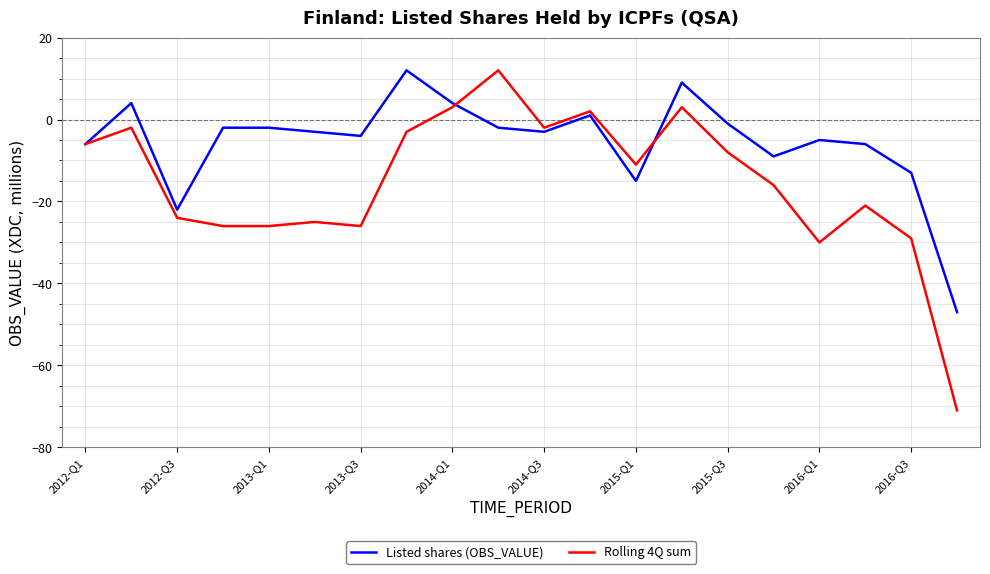

Which series has the largest total across all categories?

Listed shares (OBS_VALUE)